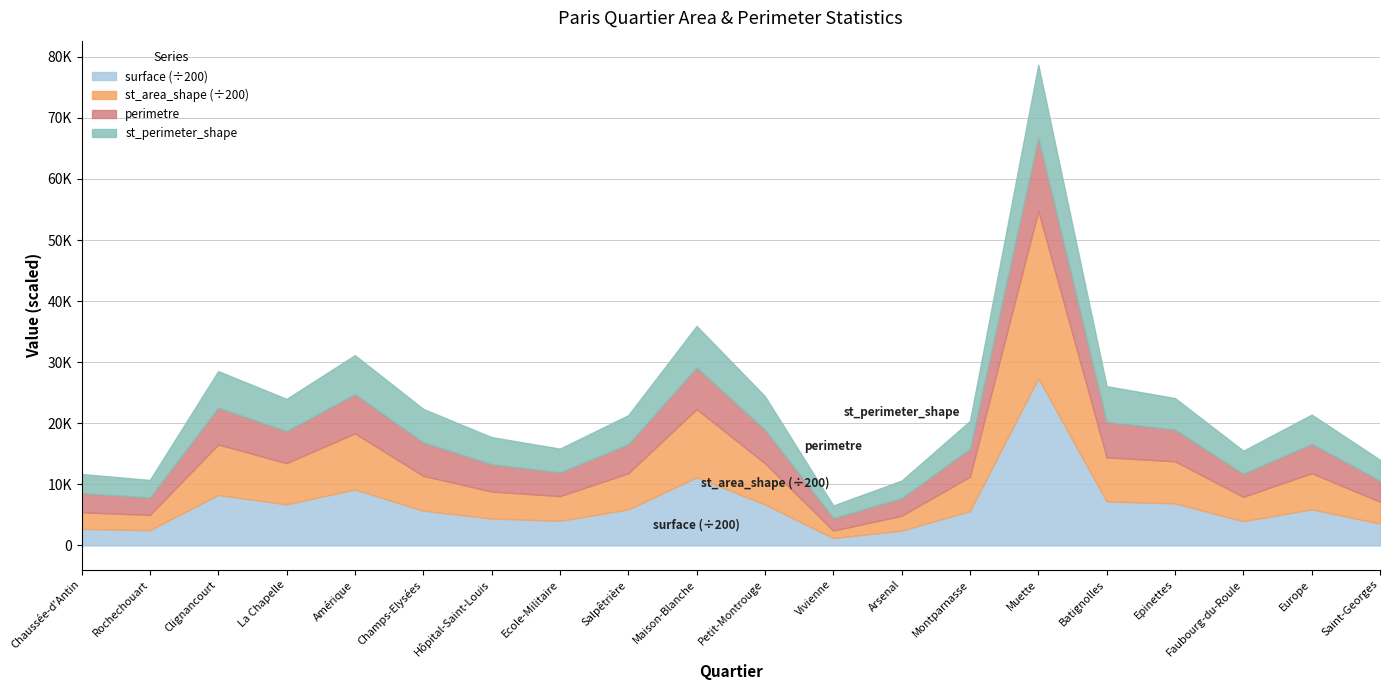

Which series changed the most between Maison-Blanche and Faubourg-du-Roule?

surface